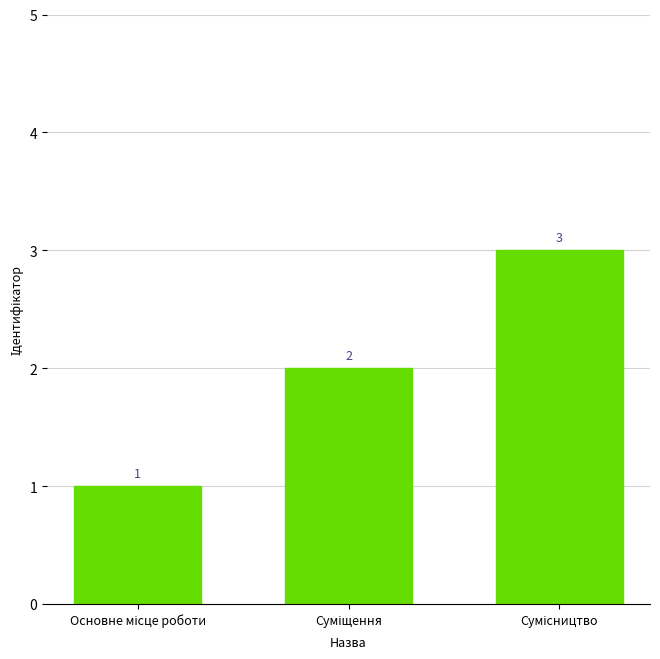

What is the smallest value displayed?

1